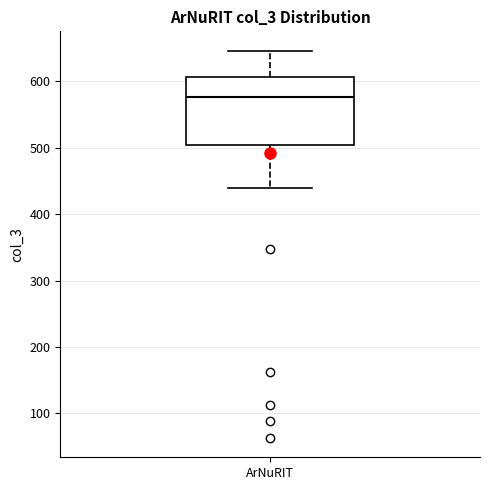

Read this box plot against the y-axis: the position of the median line, the range covered by the box, and the ends of both whiskers. The values are not printed on the chart, so give them approximately, as read against the axis.

median 580, box 500 to 610, whiskers 440 to 650